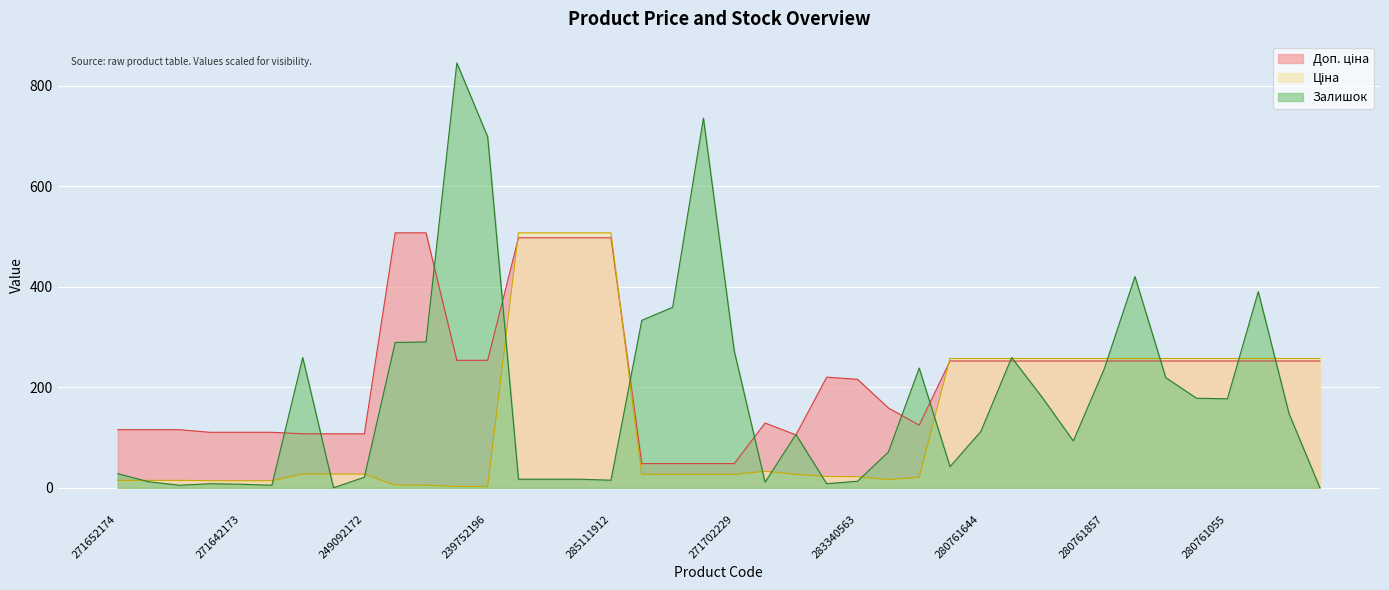

At which category does the chart reach its peak across all series?

239752197